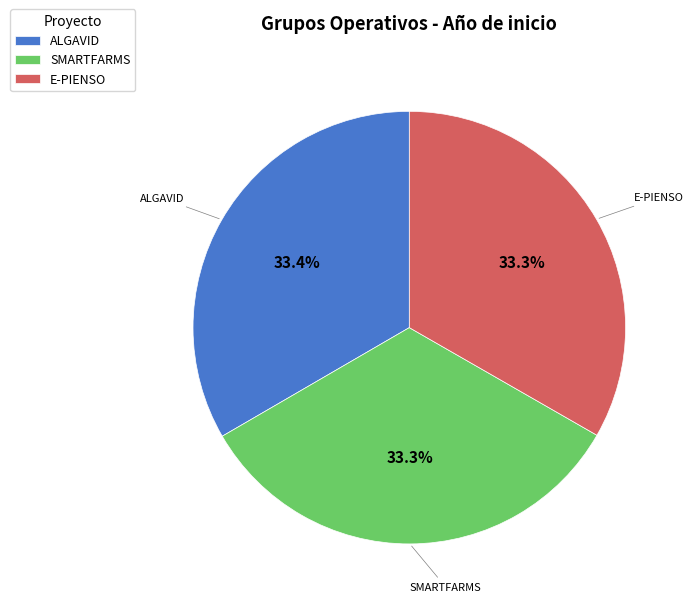

Is the sum of E-PIENSO and SMARTFARMS greater than half?

Yes